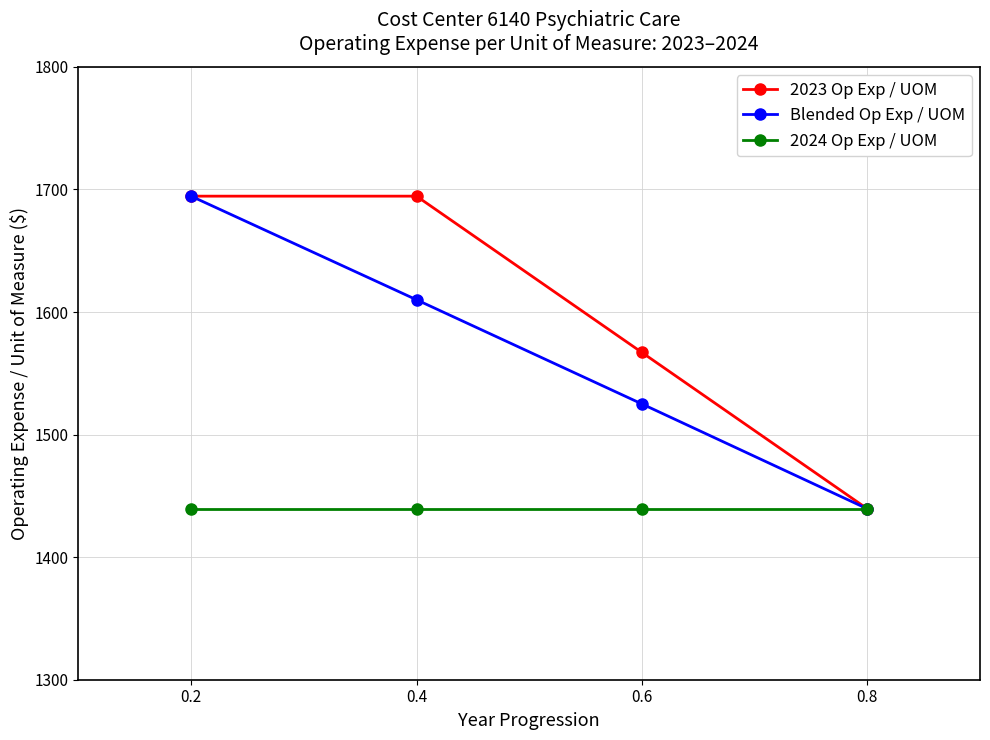

Reading left to right, what are all the values shown in this chart?

2023 Op Exp / UOM: 0.2=1694.5	0.4=1694.5	0.6=1567.0	0.8=1439.4
Blended Op Exp / UOM: 0.2=1694.5	0.4=1610.0	0.6=1525.0	0.8=1439.4
2024 Op Exp / UOM: 0.2=1439.4	0.4=1439.4	0.6=1439.4	0.8=1439.4